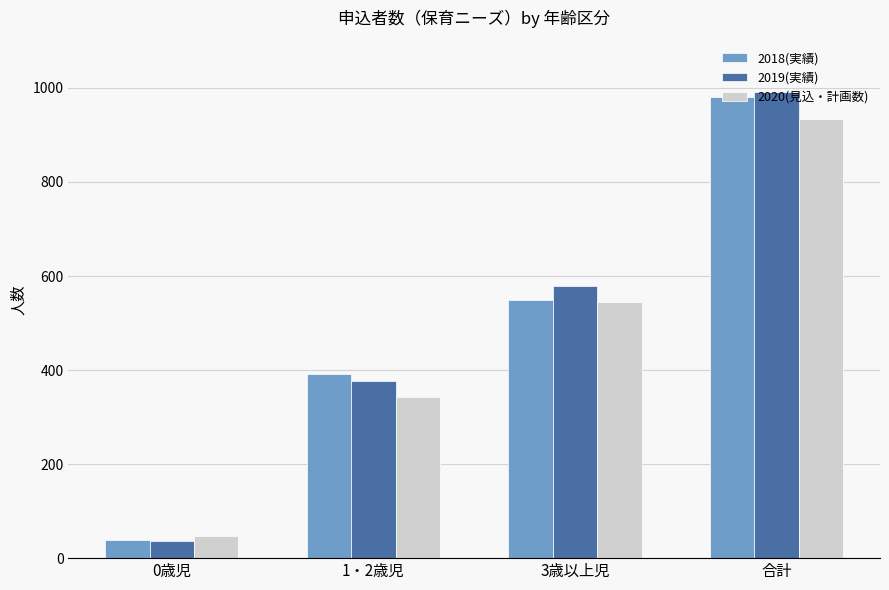

Does the chart contain stacked bars?

No